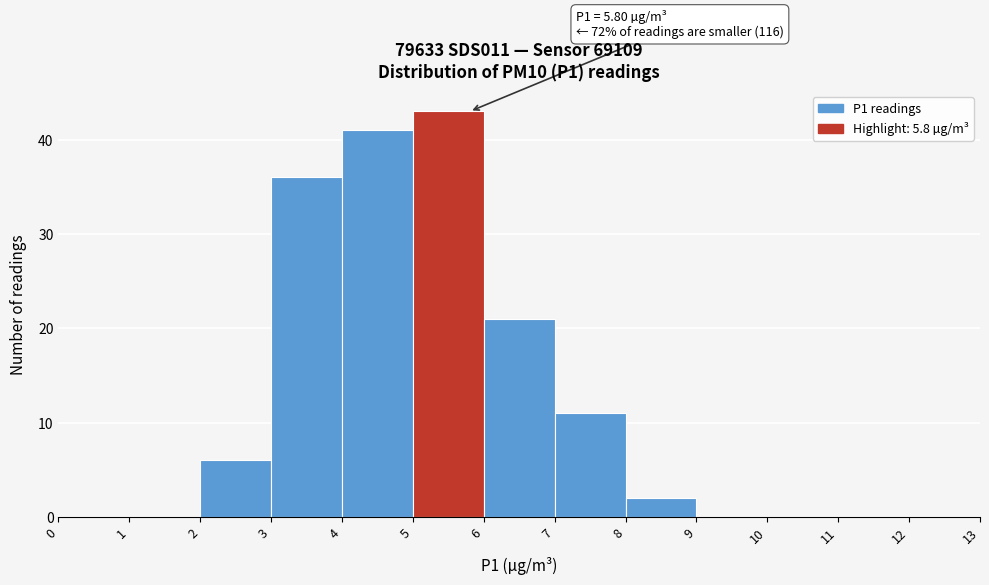

Over which range of the x-axis is the bar tallest?

5 to 6